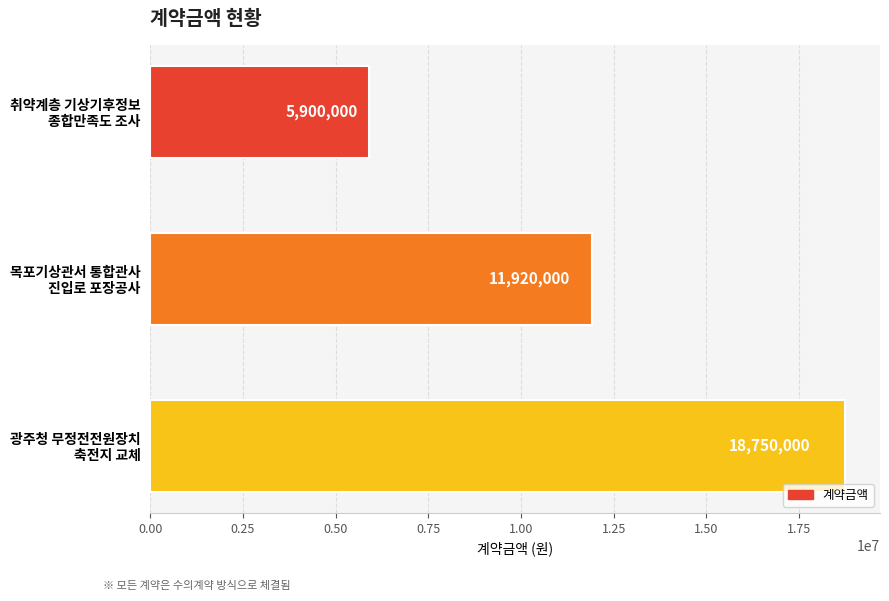

What is the greatest value displayed?

18750000